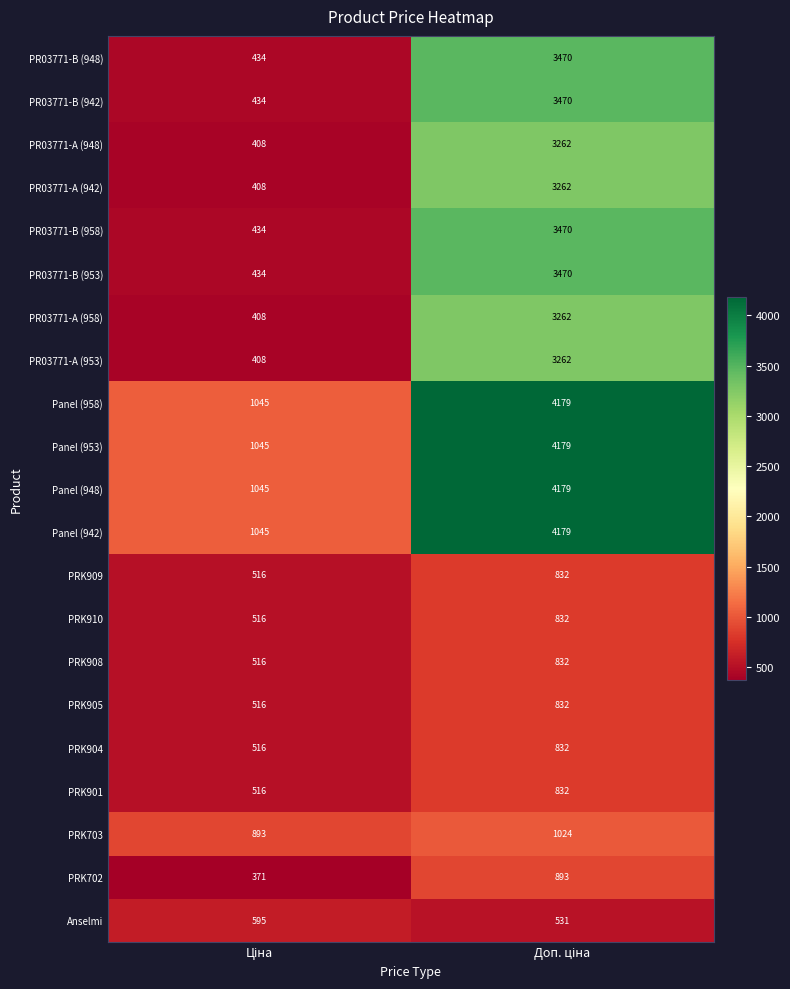

What is the sum of all PR03771-B (942) values?

3904